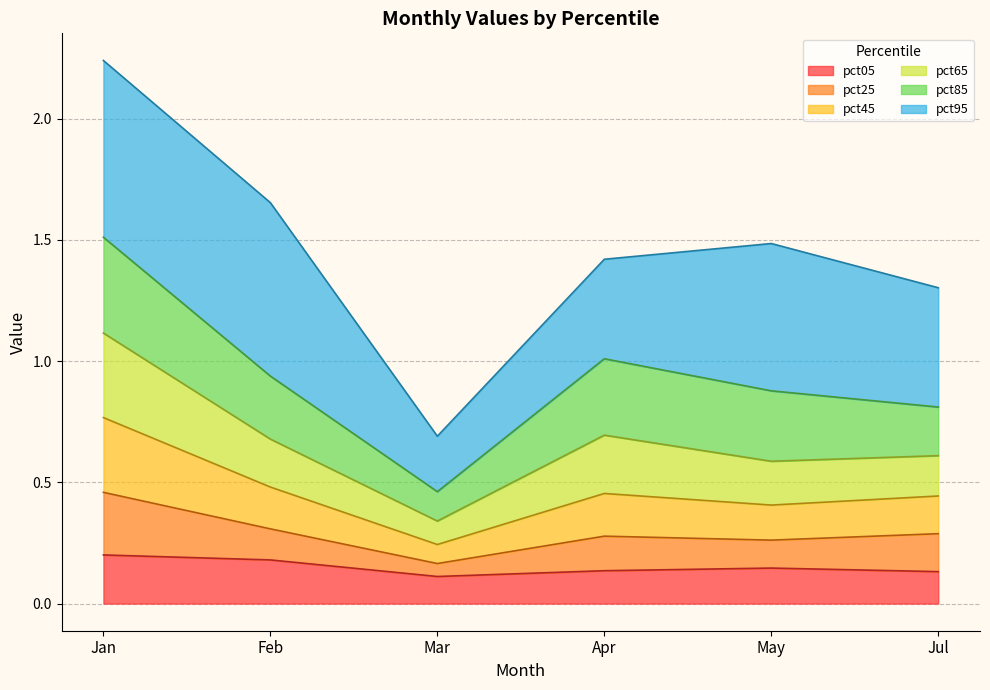

True or false: pct45 and pct05 cross at least once.

False